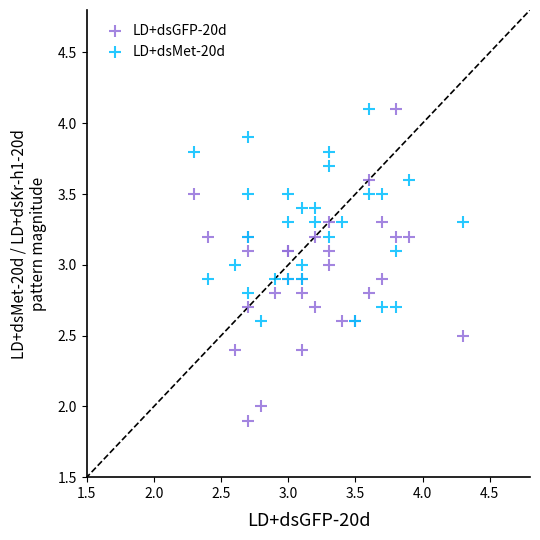

Which series reaches the minimum Y coordinate?

LD+dsGFP-20d